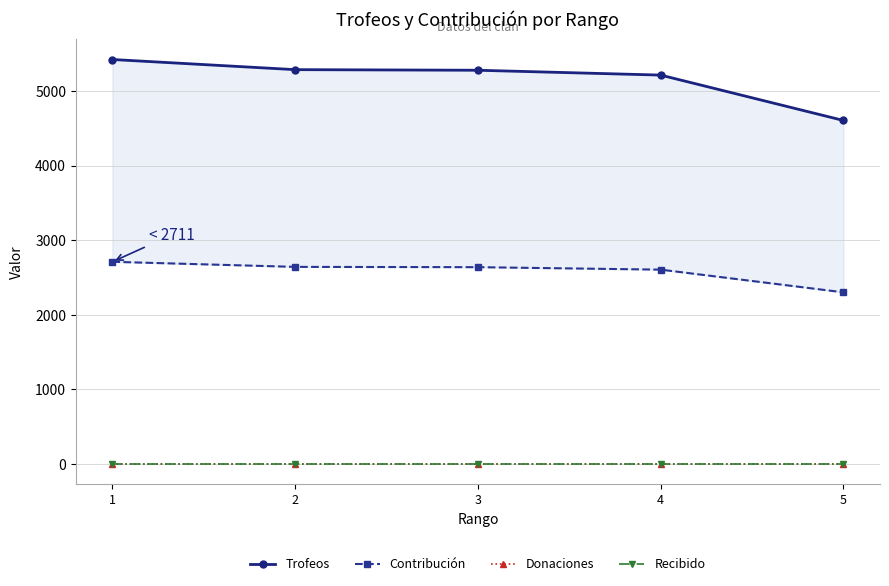

Is the value of Donaciones at 2 greater than the value of Recibido at 1?

No